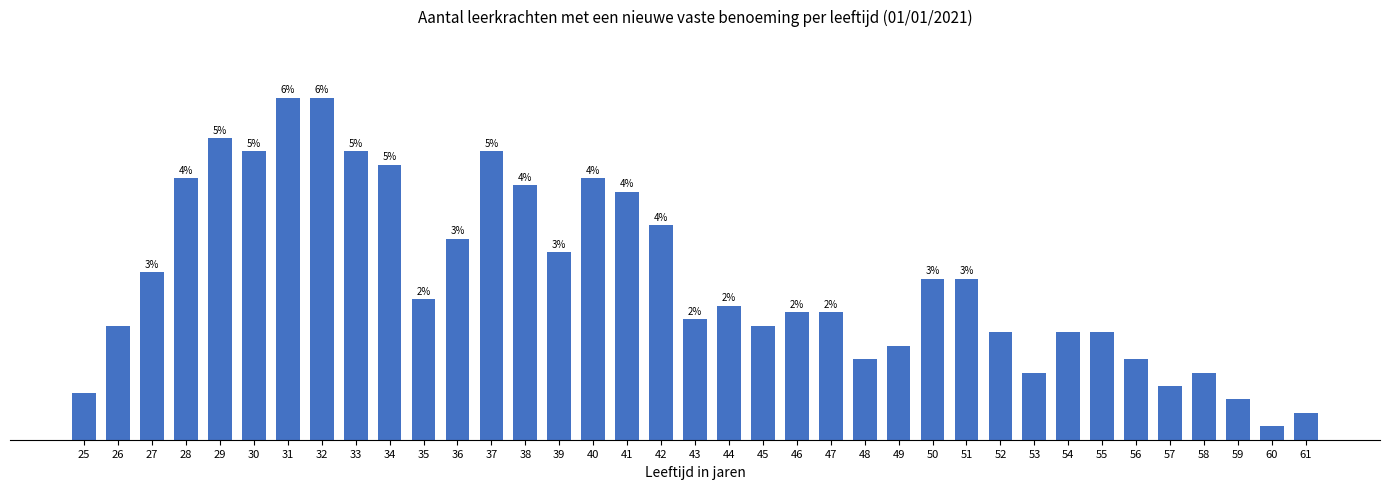

Does the chart contain any negative values?

No